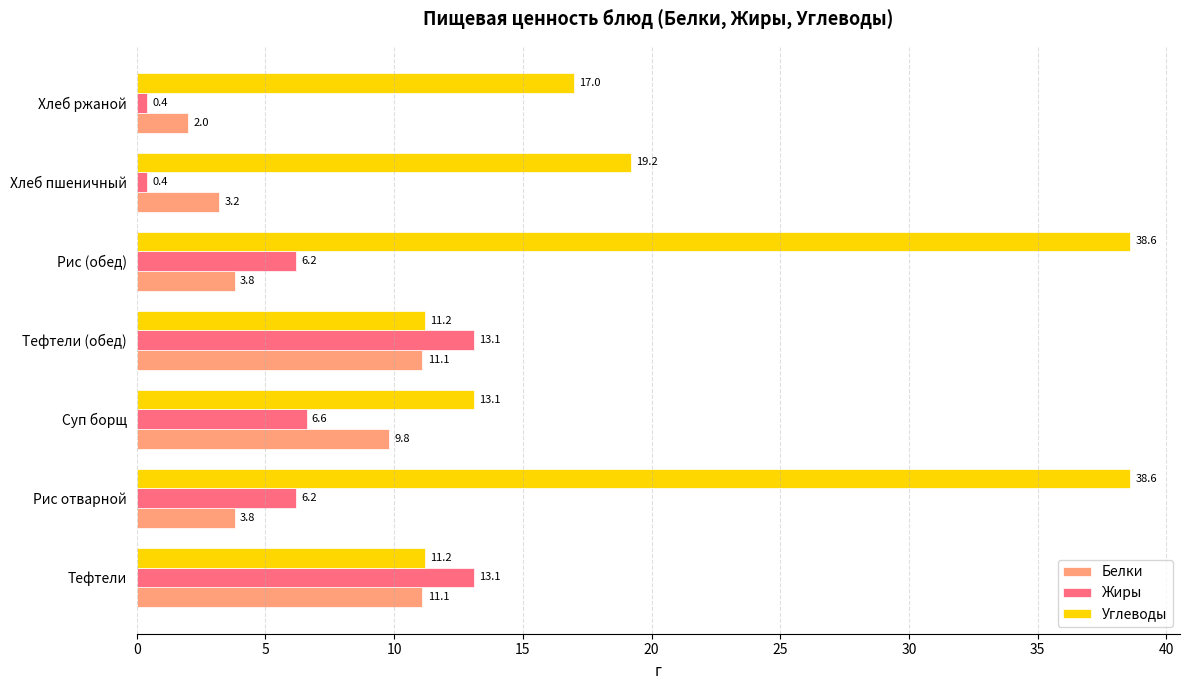

What value does the Жиры series have at Тефтели (обед)?

13.1